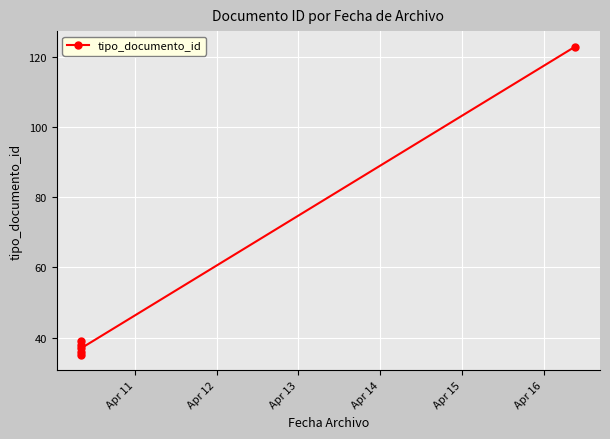

Count the number of values greater than 38.

2